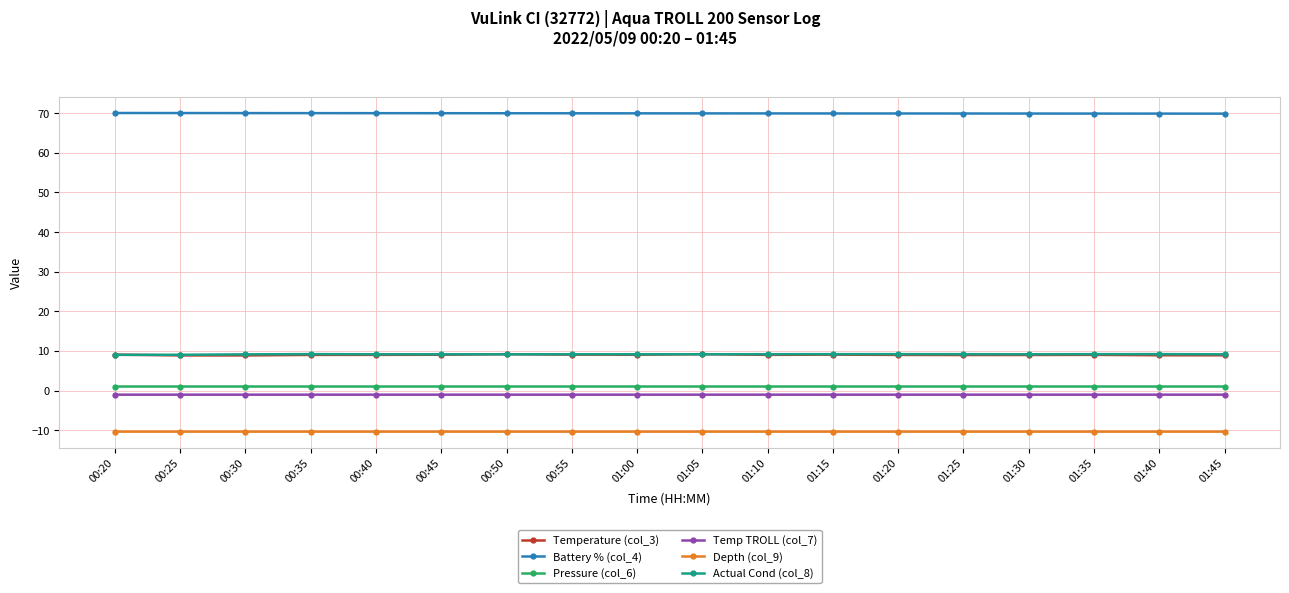

What is the label of the 11th point from the right?

00:55